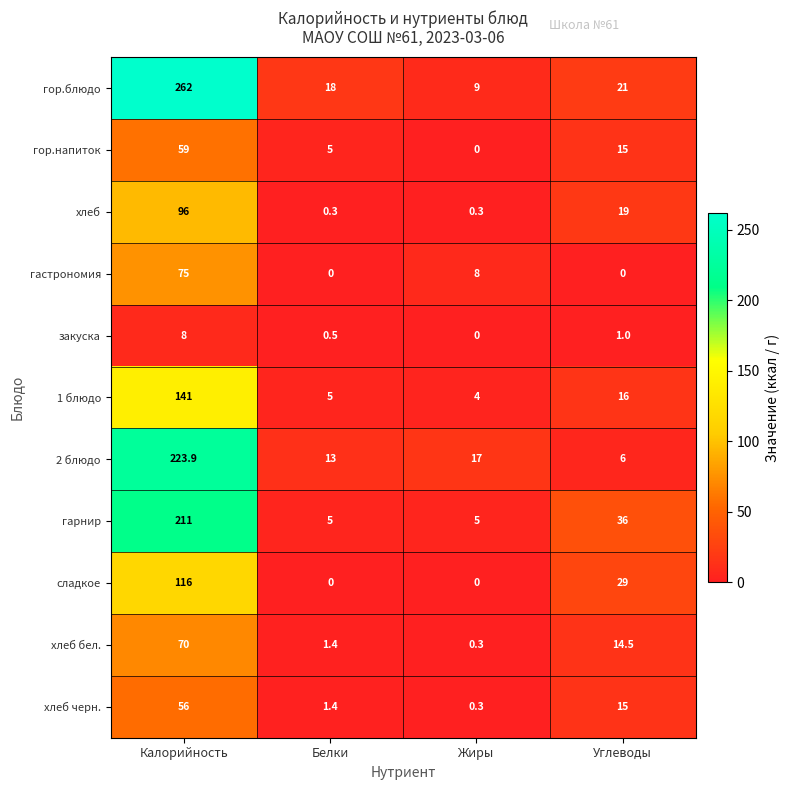

What value does the хлеб series have at Углеводы?

19.0